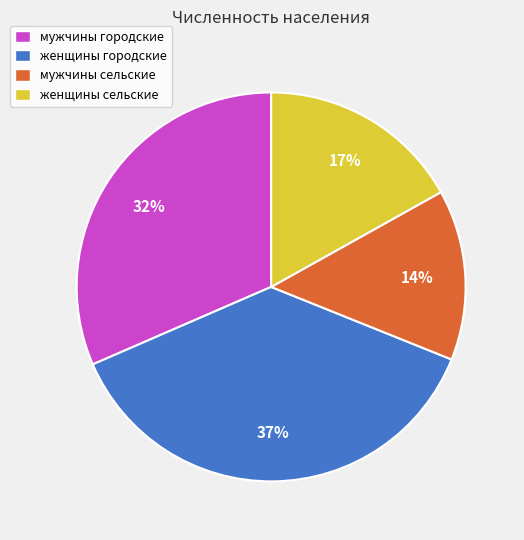

Is женщины сельские the majority of the pie?

No